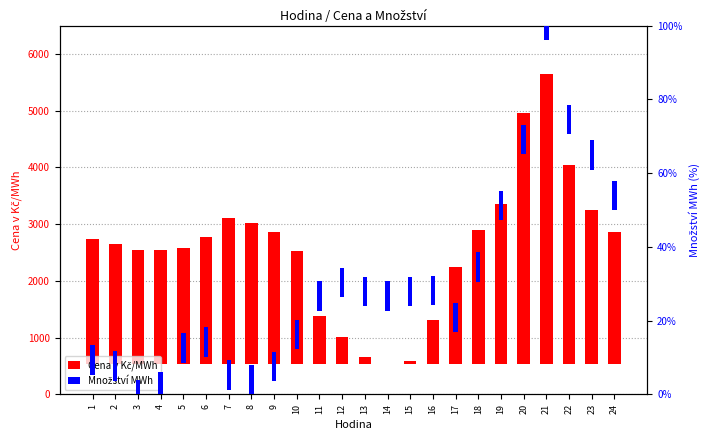

Which series has the widest spread of values?

Cena v Kč/MWh